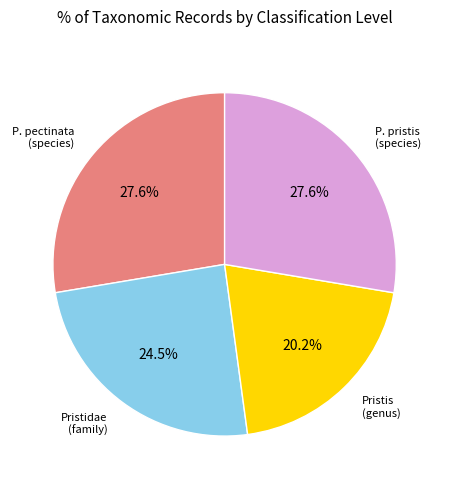

Which has a higher value, Pristidae (family) or Pristis (genus)?

Pristidae (family)